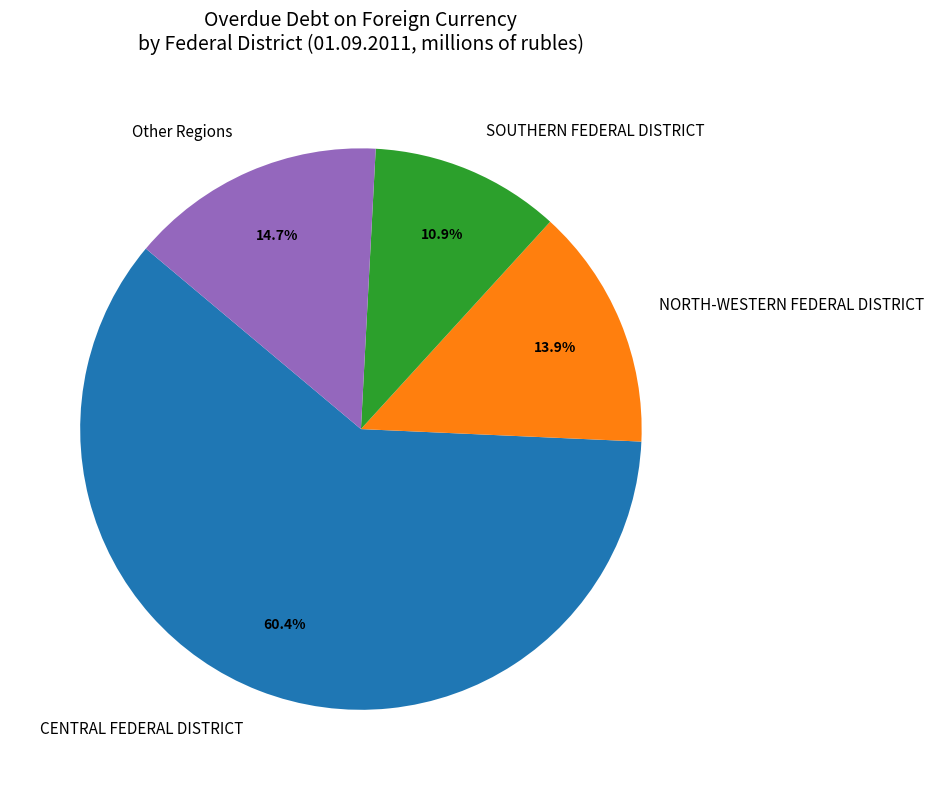

Rank the categories by value from lowest to highest.

SOUTHERN FEDERAL DISTRICT, NORTH-WESTERN FEDERAL DISTRICT, Other Regions, CENTRAL FEDERAL DISTRICT